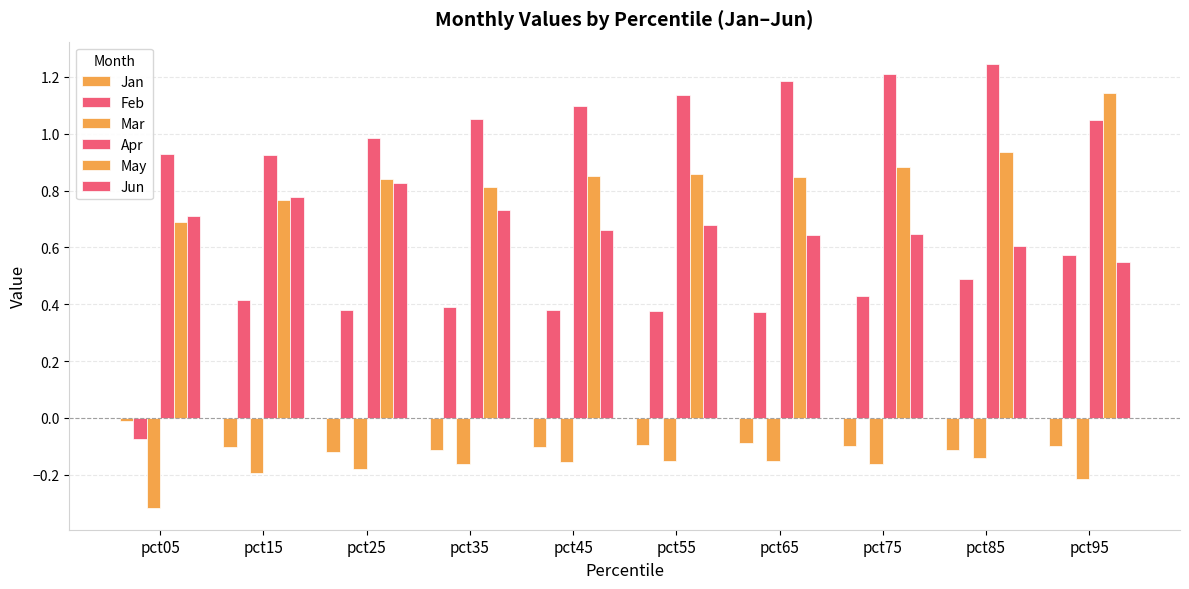

Does the chart contain stacked bars?

No